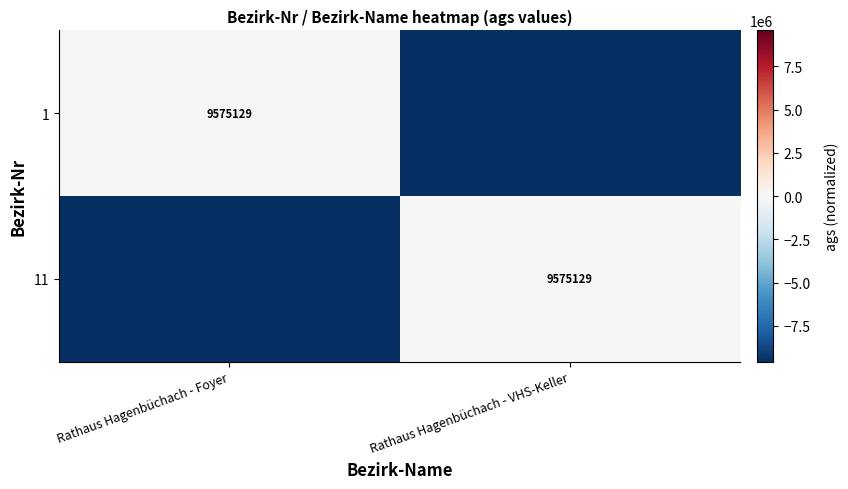

The 11 series shows 9575129 at Rathaus Hagenbüchach - VHS-Keller. True or false?

True